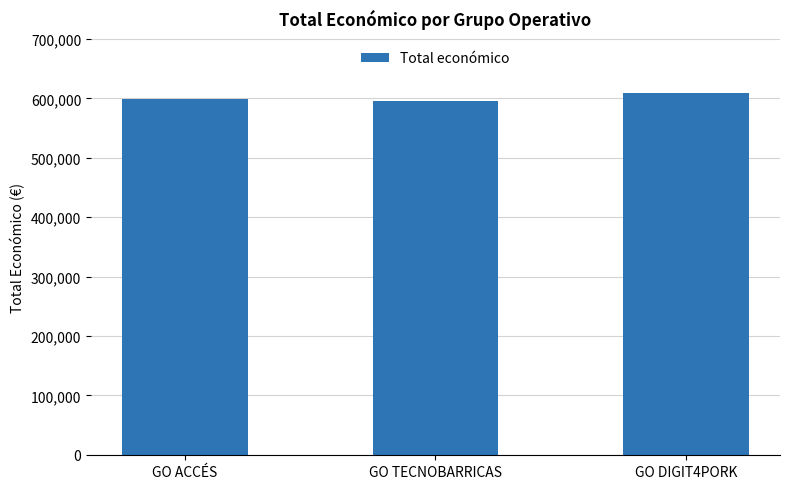

Count the values in the range 596384 to 609206.

3